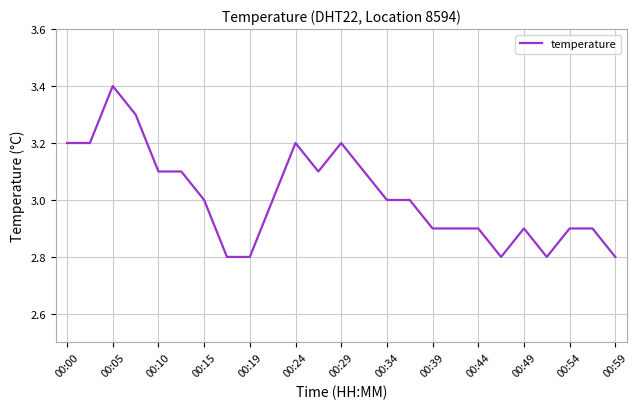

What is the maximum value shown in the chart?

3.4